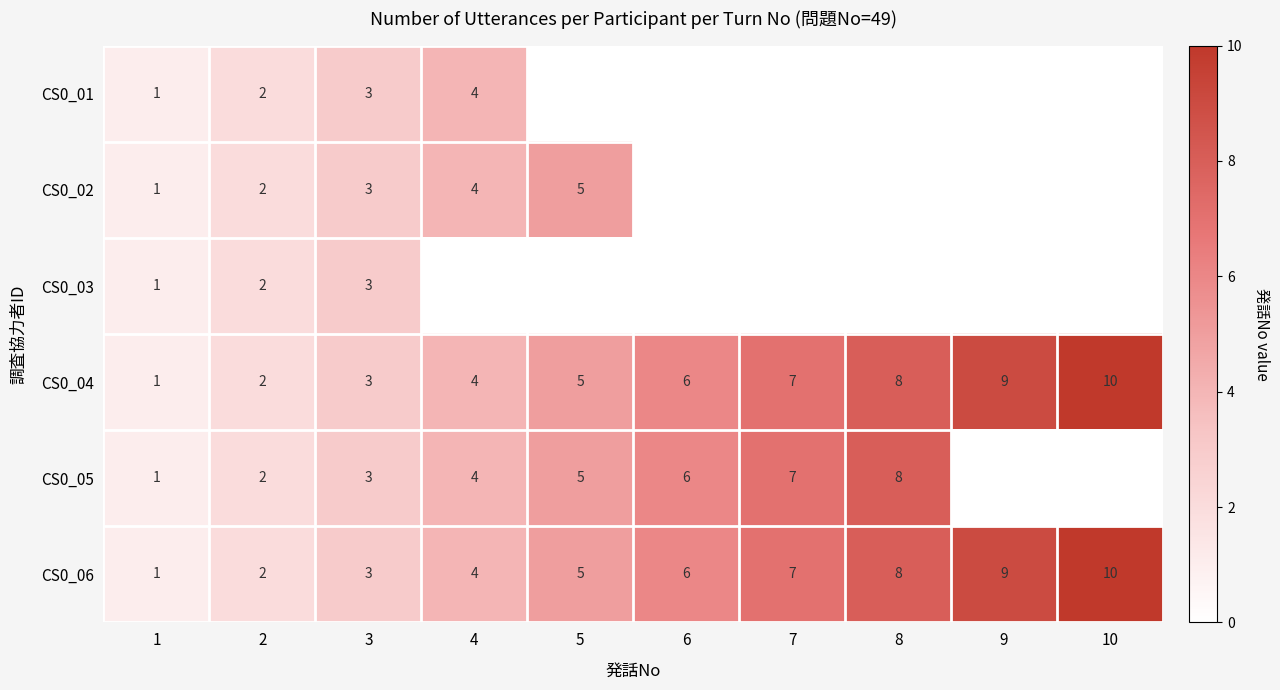

True or false: CS0_04 has a value of 9 at 5.

False